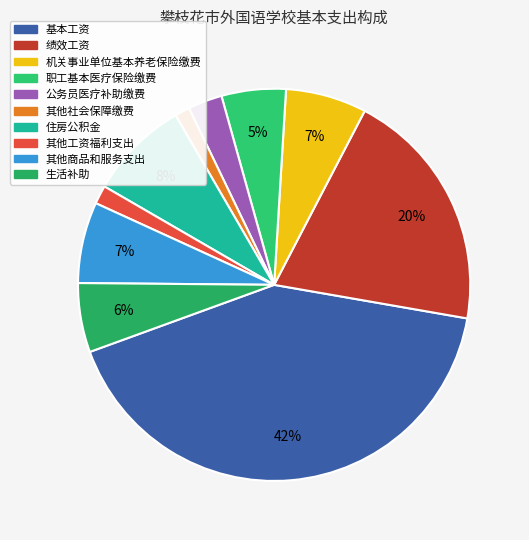

To the nearest percent, what is the combined percentage of 基本工资 and 生活补助?

47%